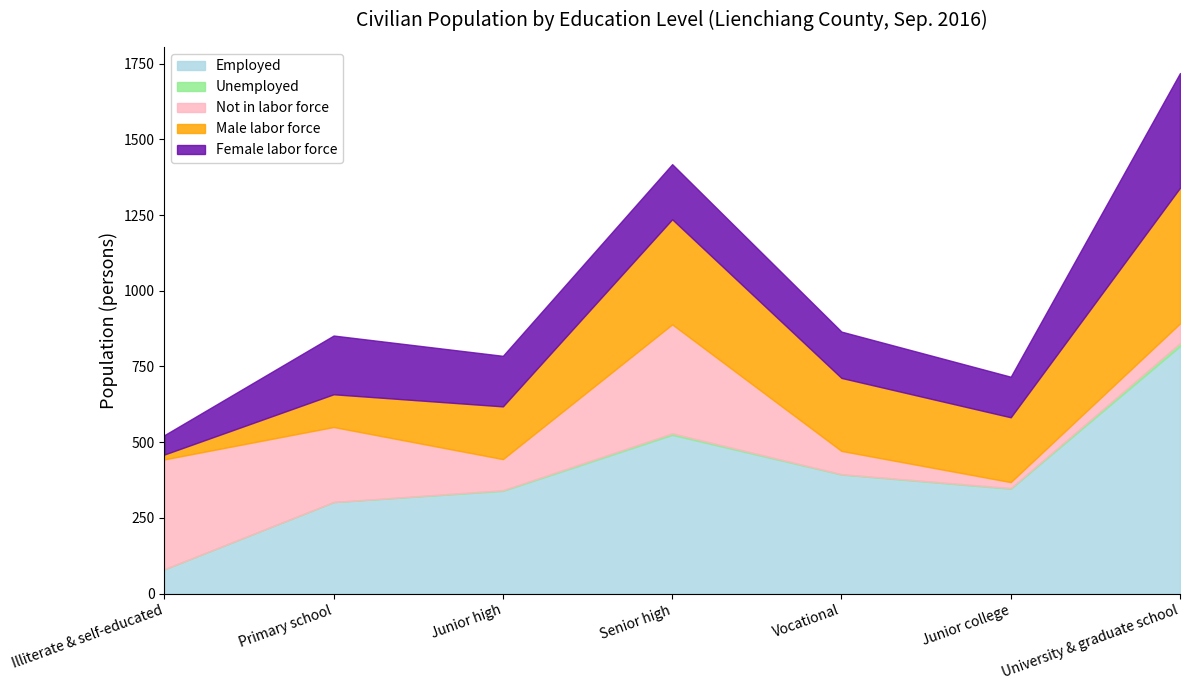

Rank the categories by Employed value from lowest to highest.

Illiterate & self-educated, Primary school, Junior high, Junior college, Vocational, Senior high, University & graduate school